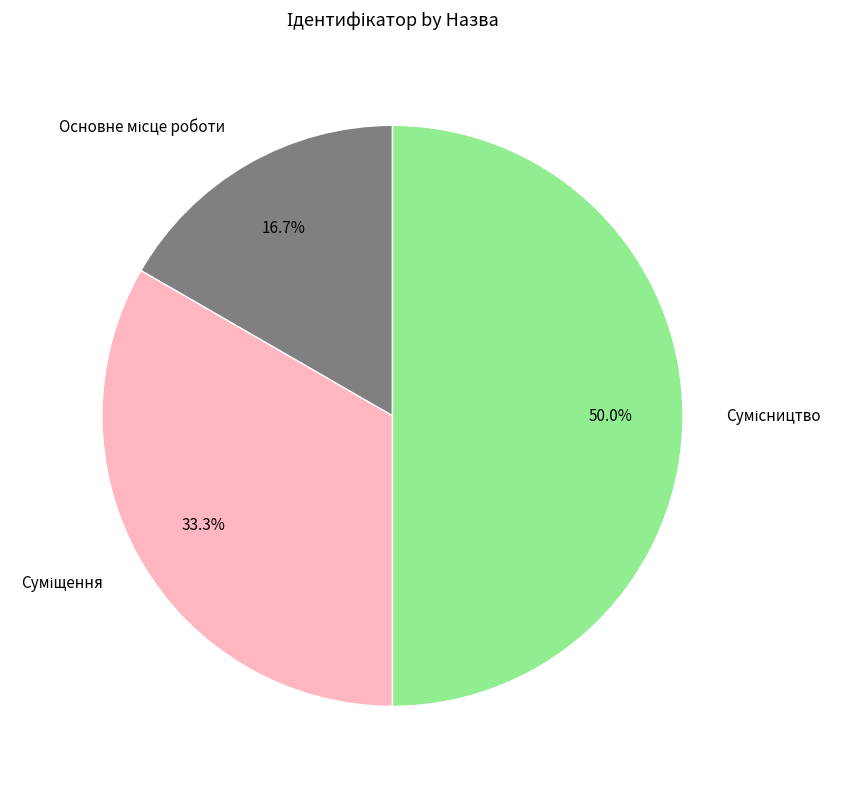

How many slices are in this pie chart?

3